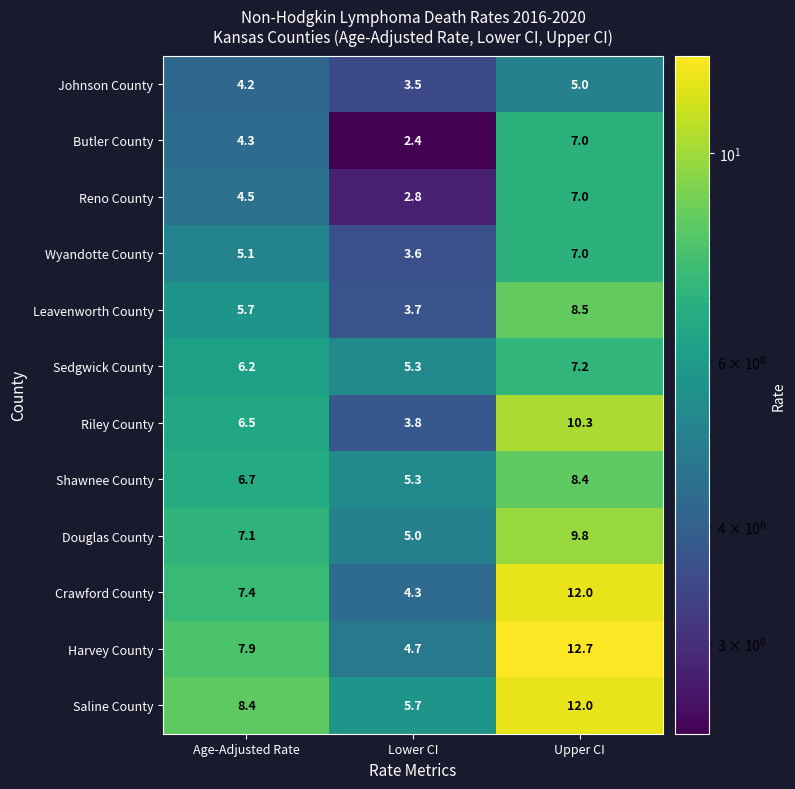

What is the highest value of the Harvey County series?

12.7